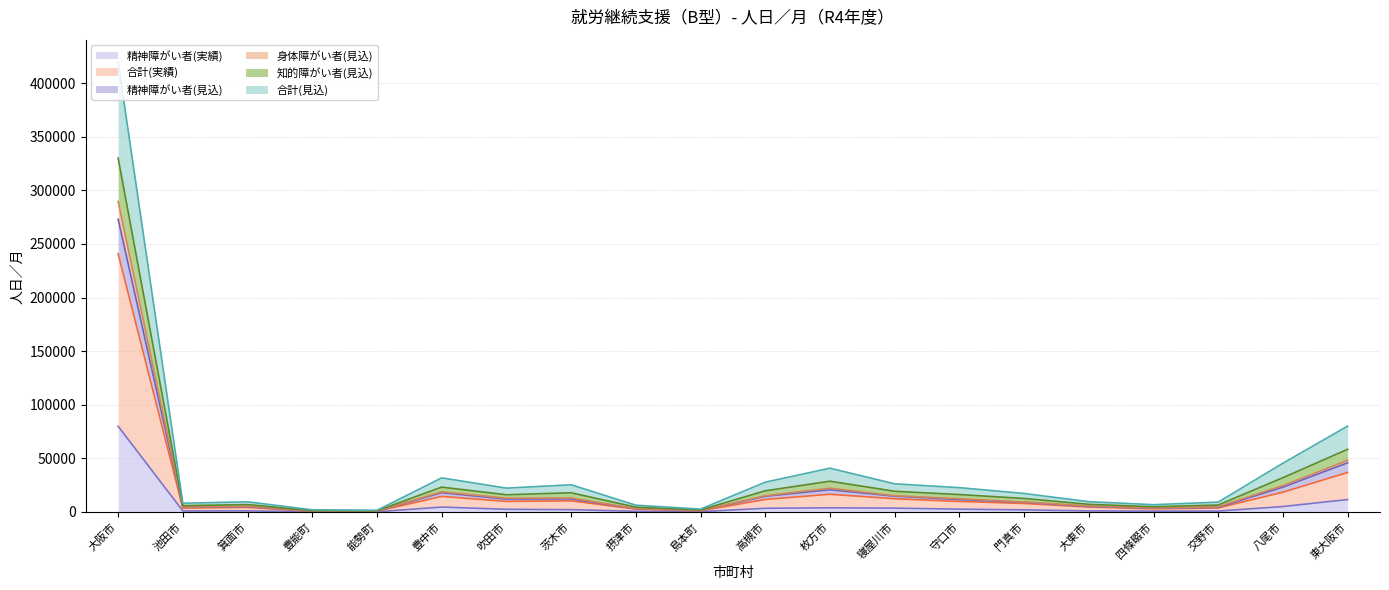

At how many categories does at least one series exceed 5827?

17